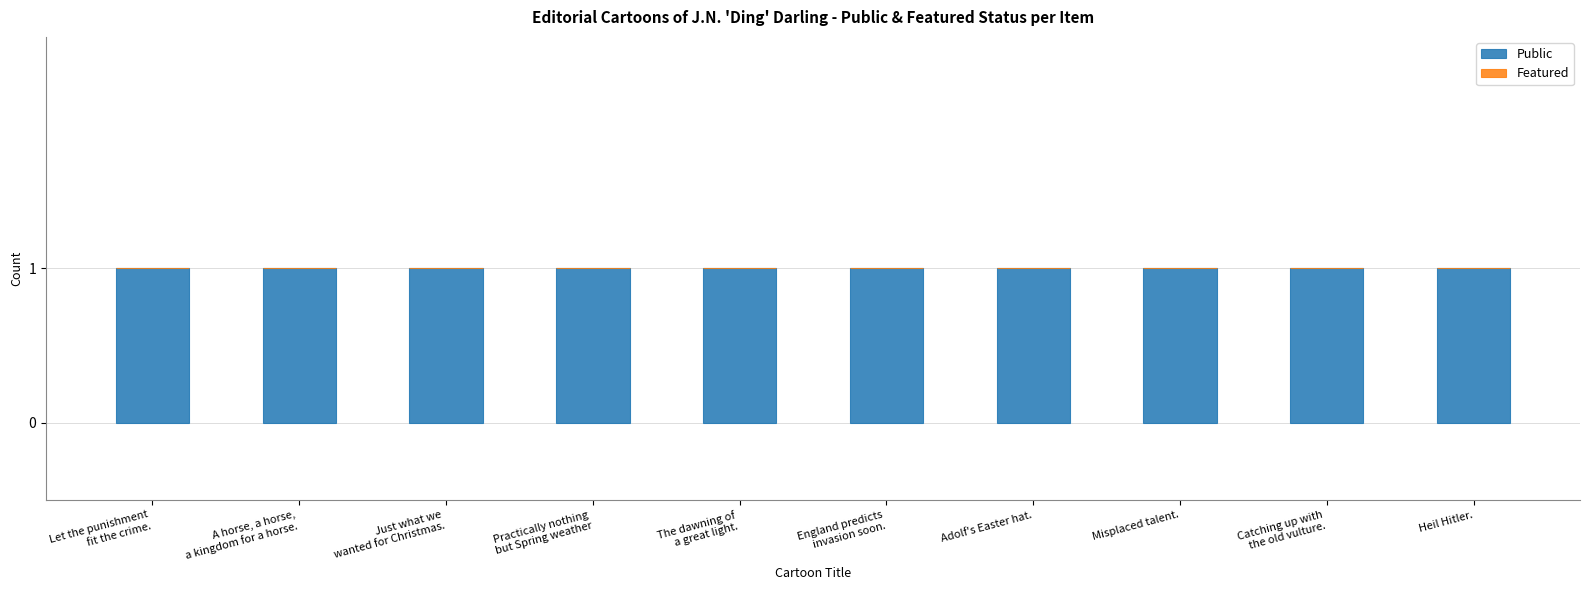

Rank the series by their average value, from lowest to highest.

Featured, Public